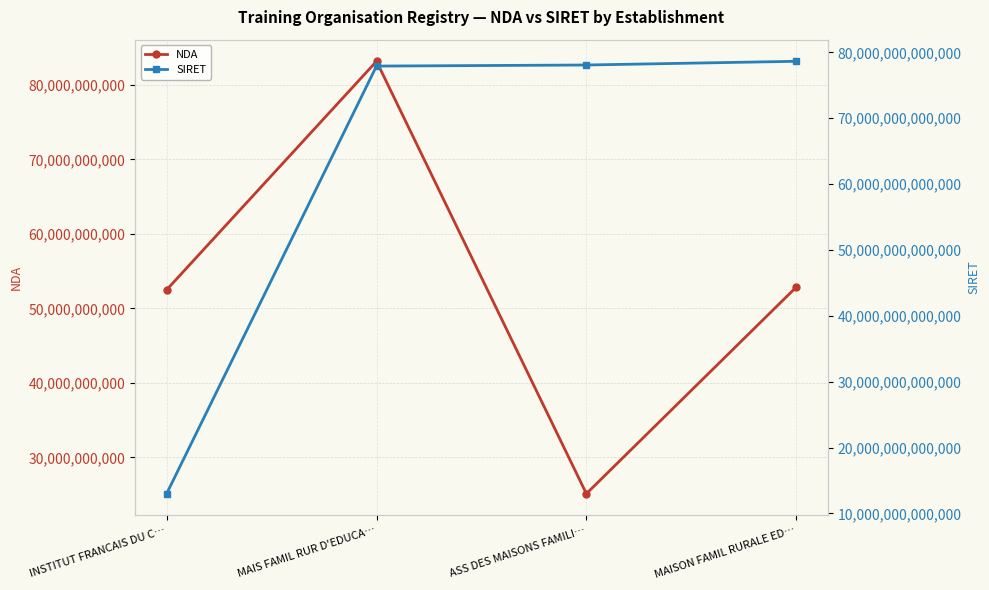

Reading left to right, what are all the values shown in this chart?

NDA: INSTITUT FRANCAIS DU C…=52490226749	MAIS FAMIL RUR D'EDUCA…=83150293115	ASS DES MAISONS FAMILI…=25140027714	MAISON FAMIL RURALE ED…=52850135185
SIRET: INSTITUT FRANCAIS DU C…=13001044000019	MAIS FAMIL RUR D'EDUCA…=77910548500014	ASS DES MAISONS FAMILI…=78073249100011	MAISON FAMIL RURALE ED…=78638426300012